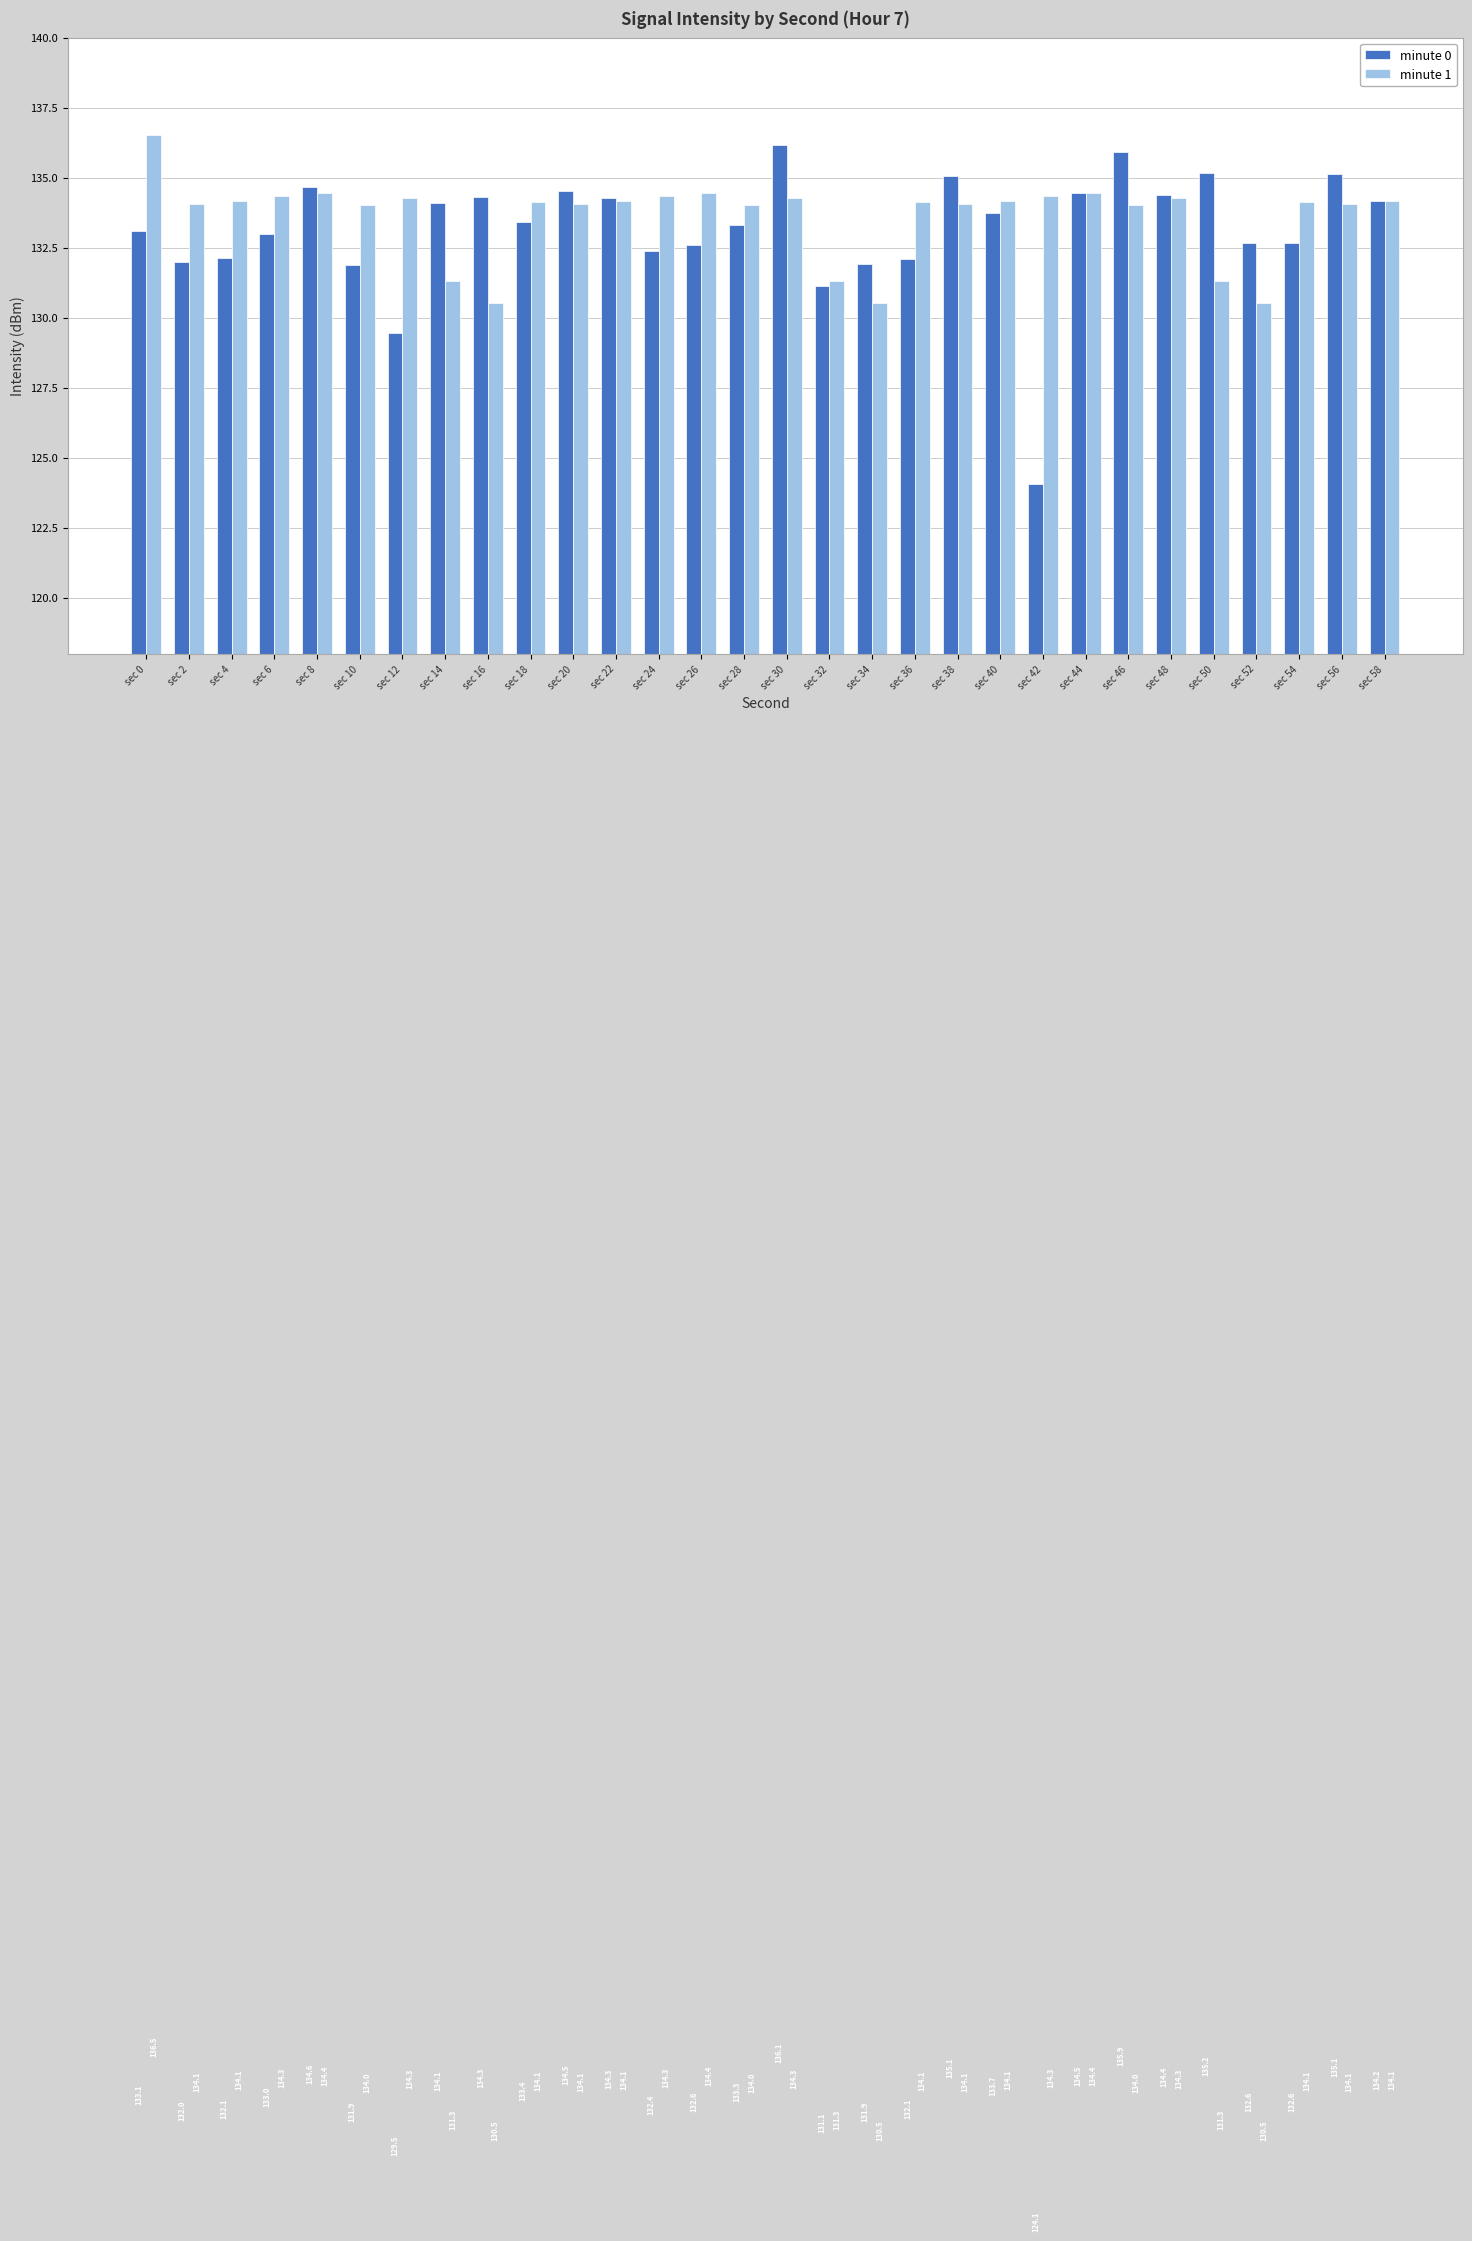

Where is minute 0 nearest to the value 130?

sec 12